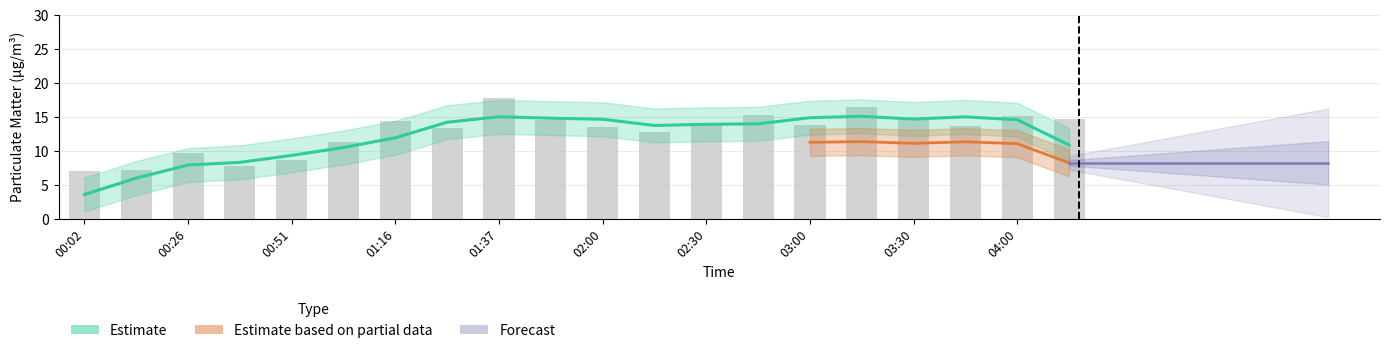

What is the label of the 18th bar from the right?

00:26